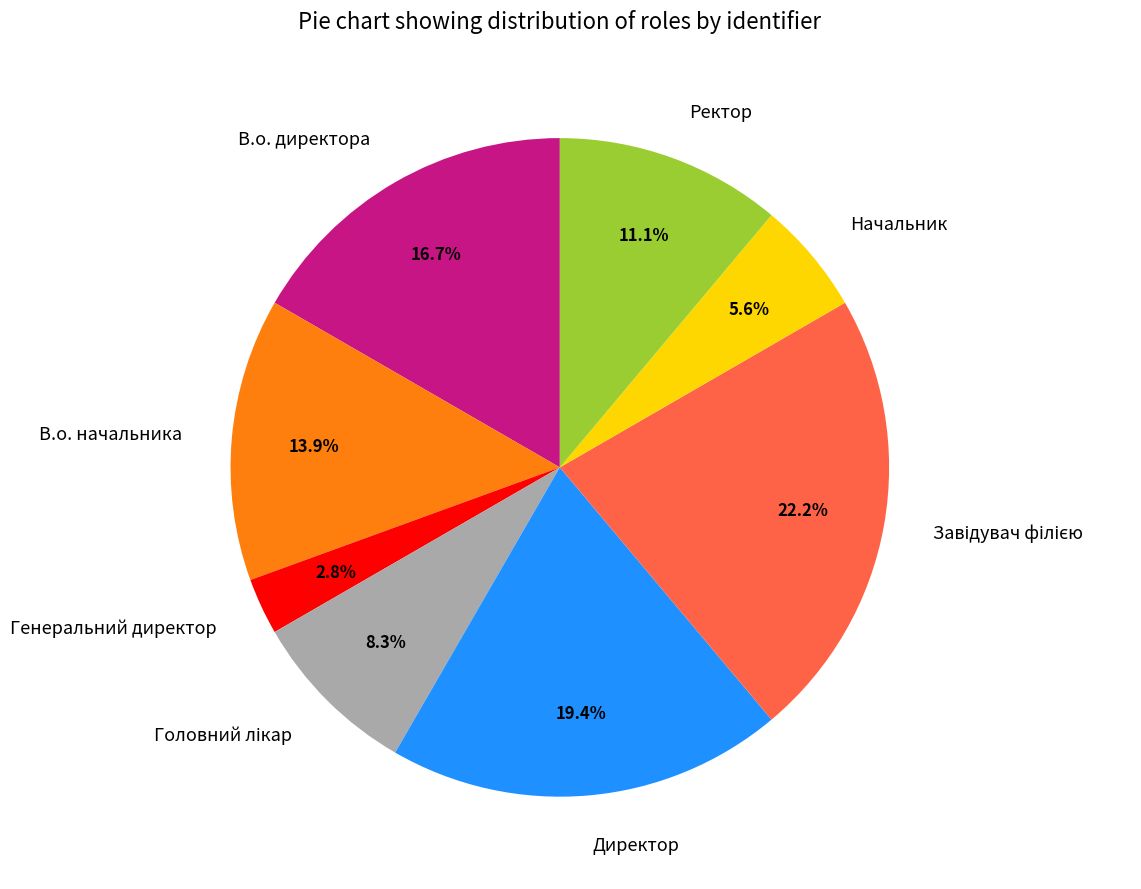

Between Ректор and Начальник, which is larger?

Ректор